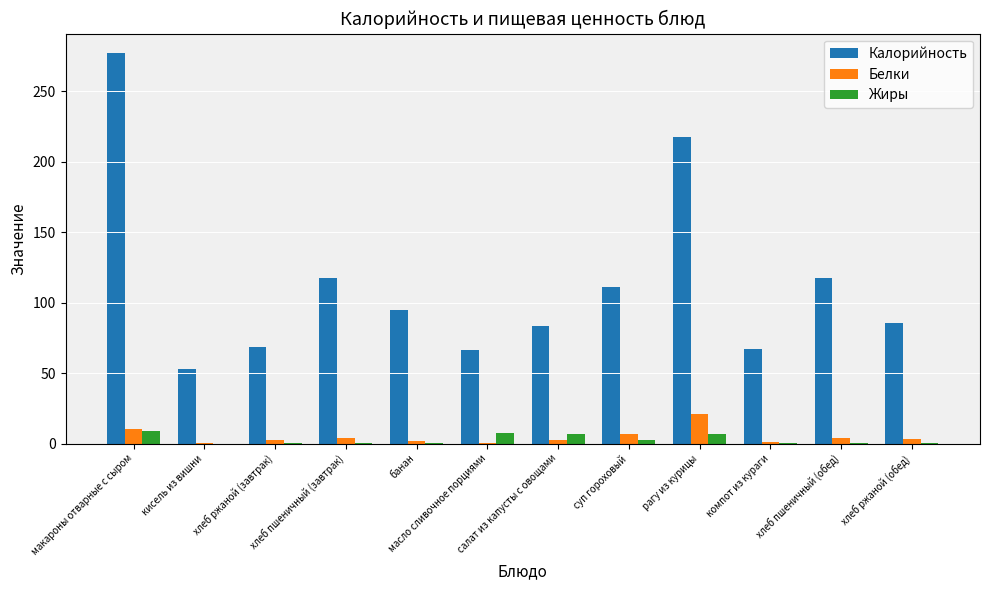

Which series has the widest spread of values?

Калорийность